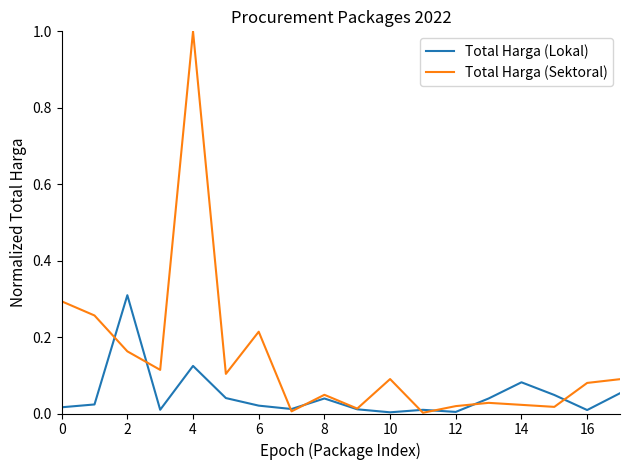

Which series has the largest range (max minus min)?

Total Harga (Sektoral)